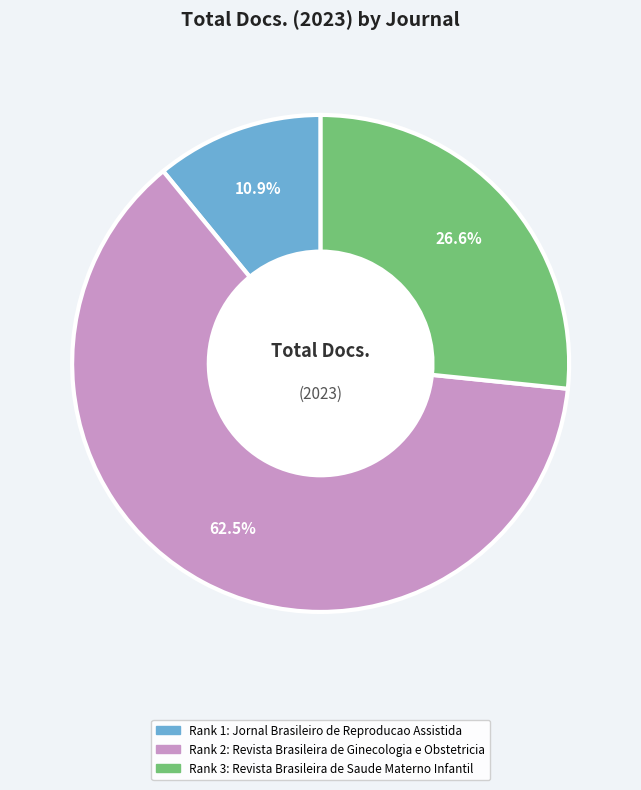

Does any single category account for the majority?

Yes